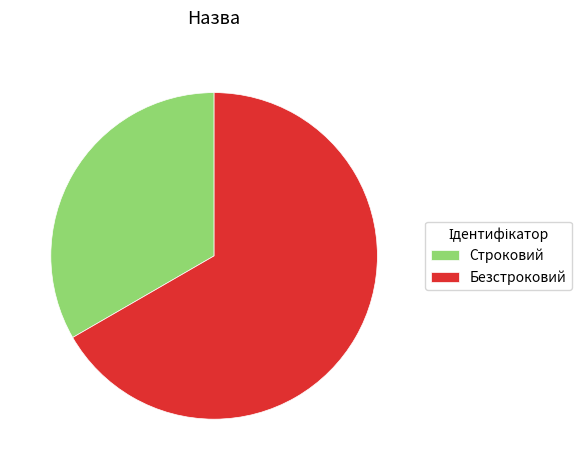

Rank the categories by value from lowest to highest.

Строковий, Безстроковий